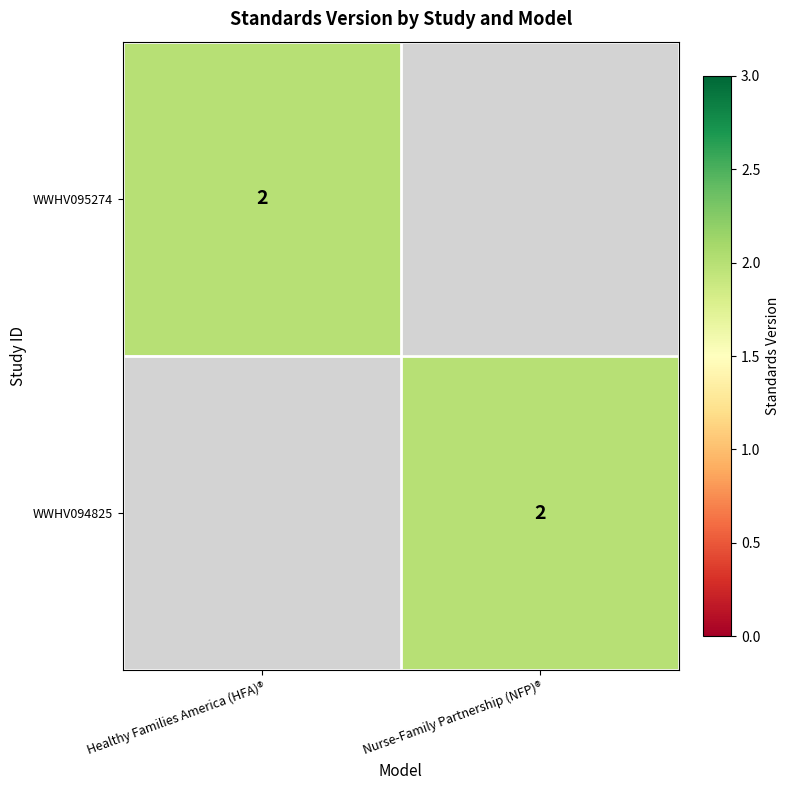

Is it true that WWHV094825 equals 2 at Nurse-Family Partnership (NFP)®?

True